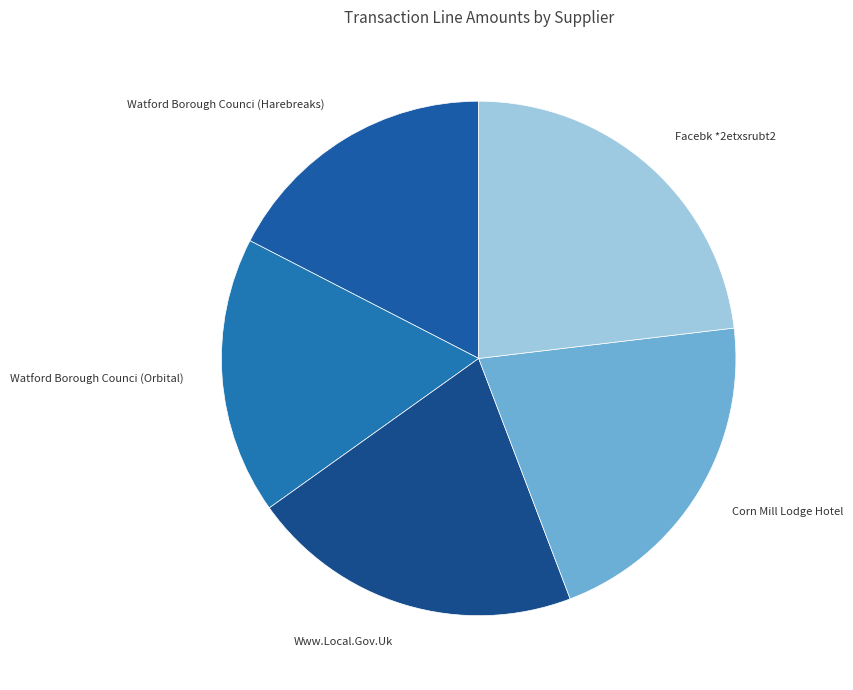

Count the number of slices in the pie.

5